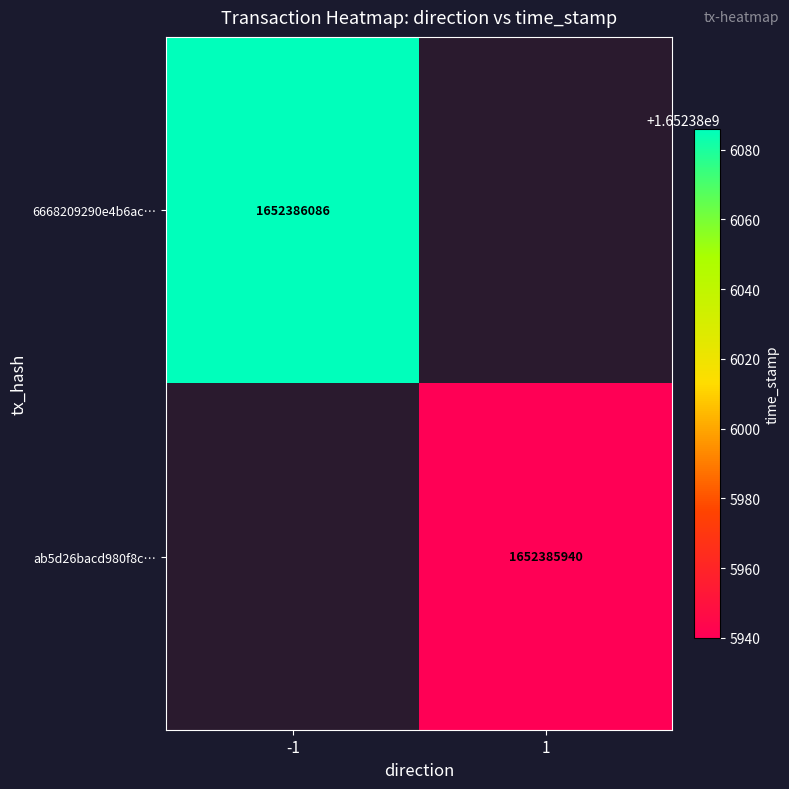

Reading left to right, extract all data points from this chart.

6668209290e4b6ac96d21329b68e428e91596e1: 0=-1	1=1652386086
ab5d26bacd980f8c3a0f34d48a1011e240049e1: 0=1	1=1652385940